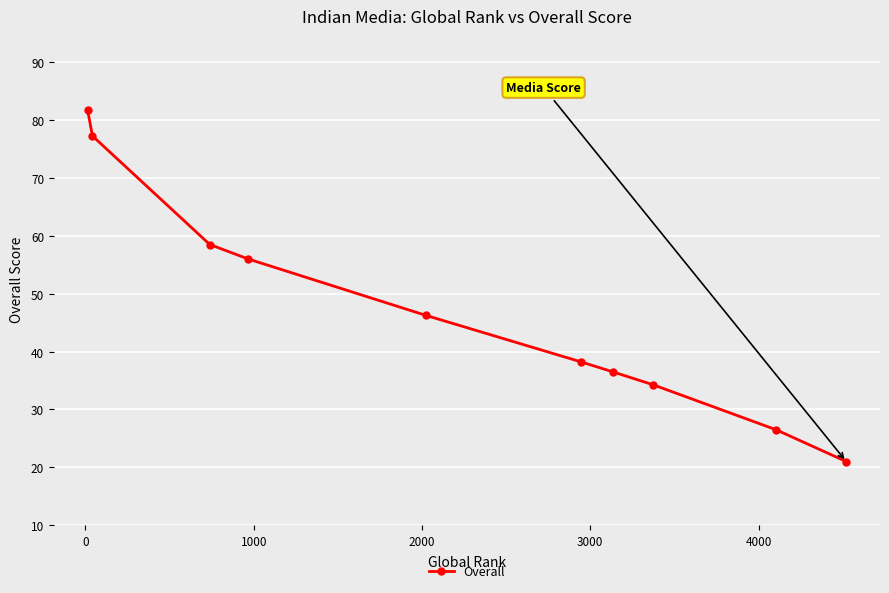

What is the smallest value displayed?

21.0